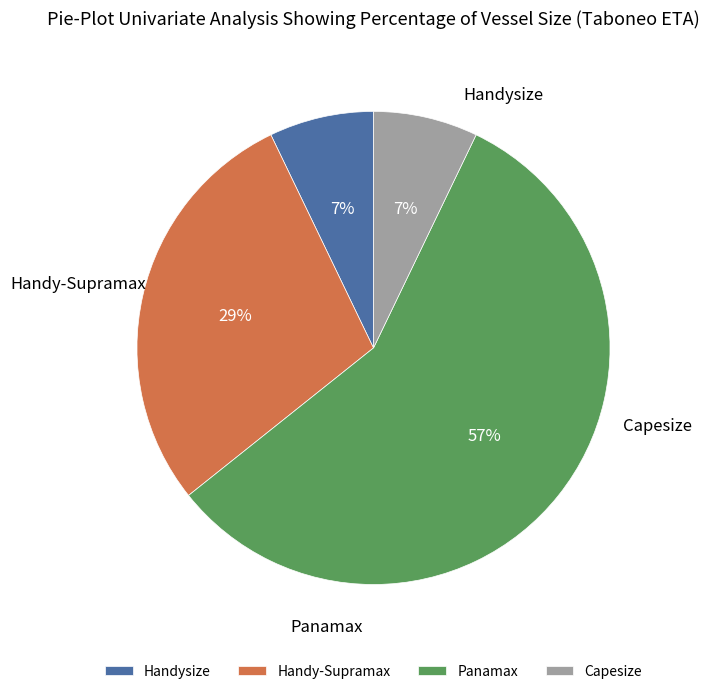

Combined, do Handy-Supramax and Panamax account for over 50%?

Yes